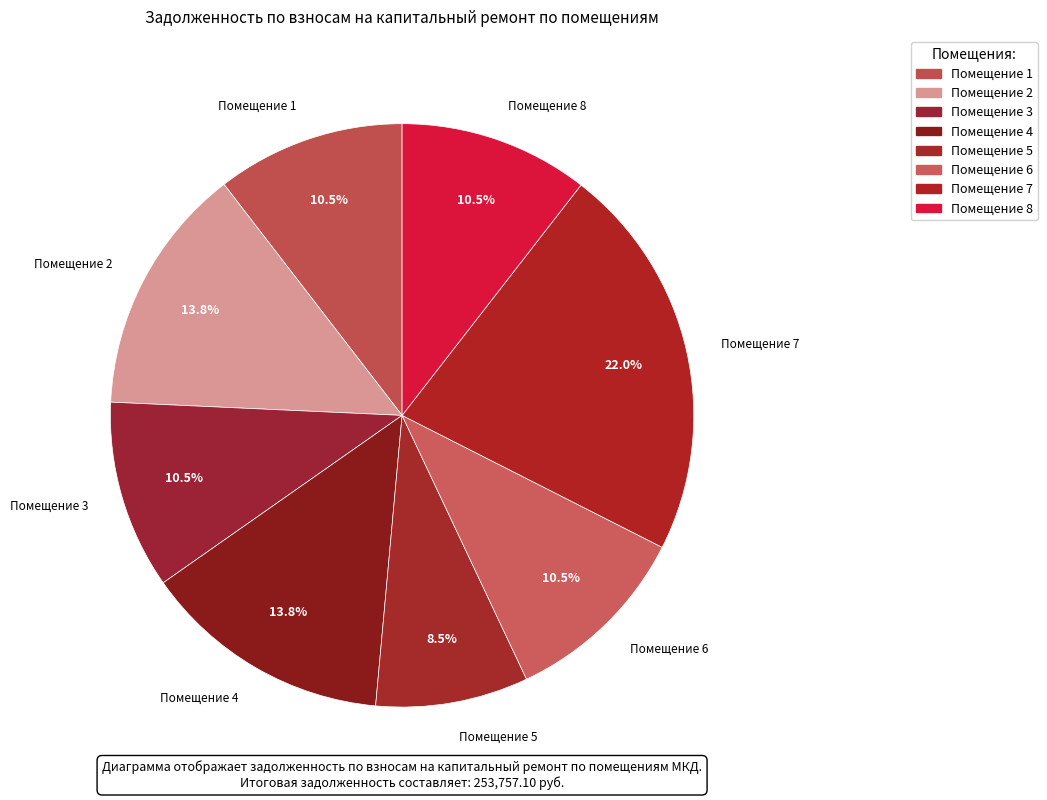

What portion of the pie excludes Помещение 2?

86.2%